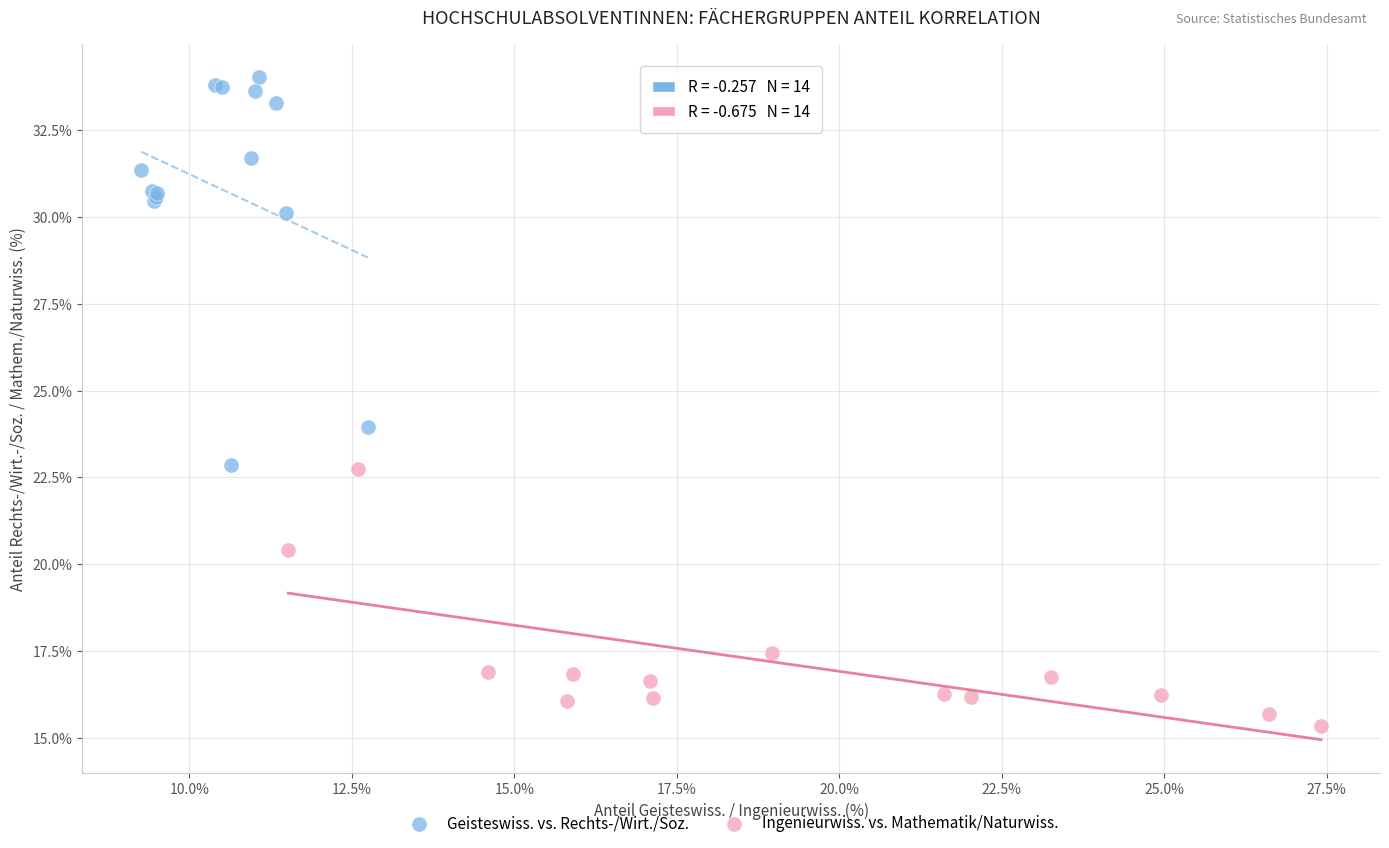

Which series contains the lowest Y value?

Ingenieurwiss. vs. Mathematik/Naturwiss.